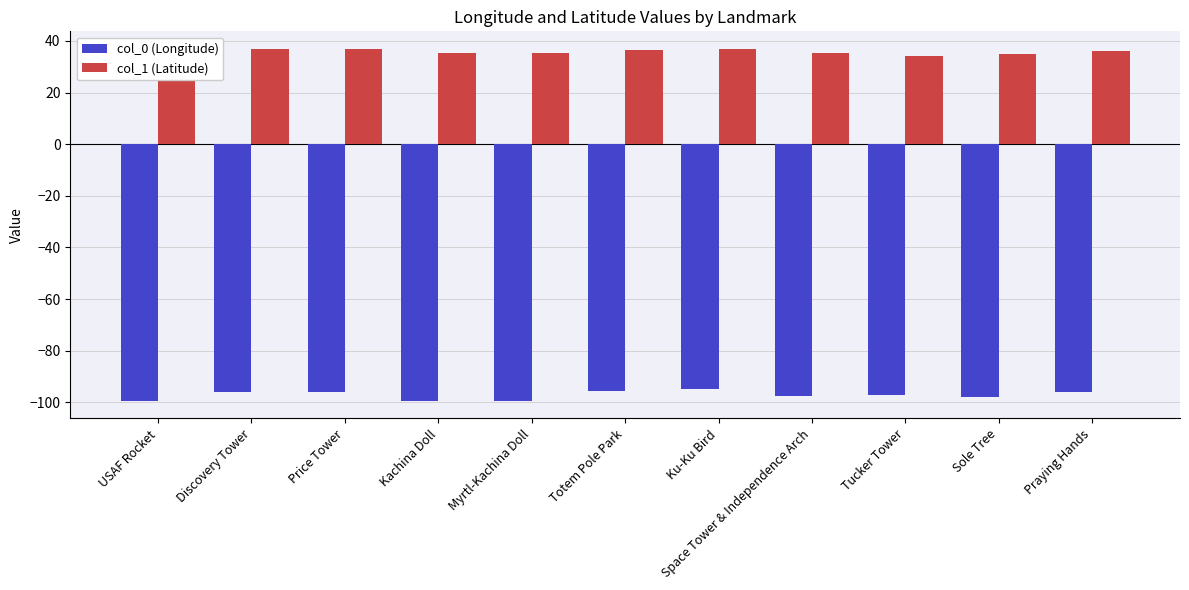

What is the total value across all series at Tucker Tower?

-63.0